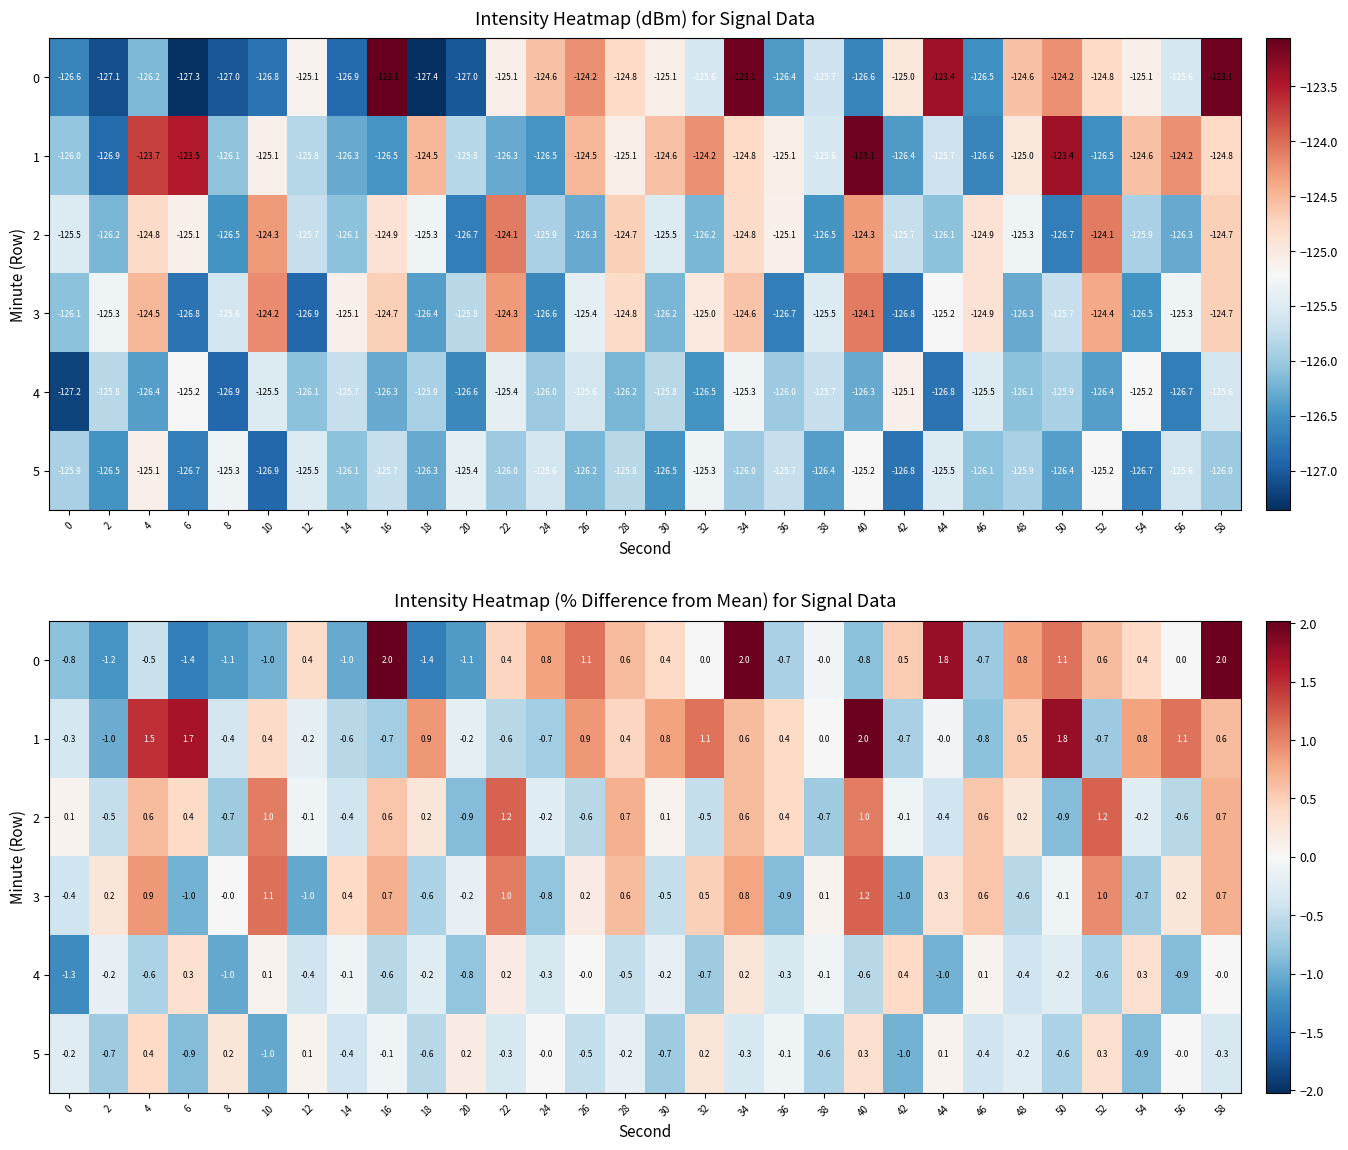

What is the difference between the highest and lowest values at 0?

1.4